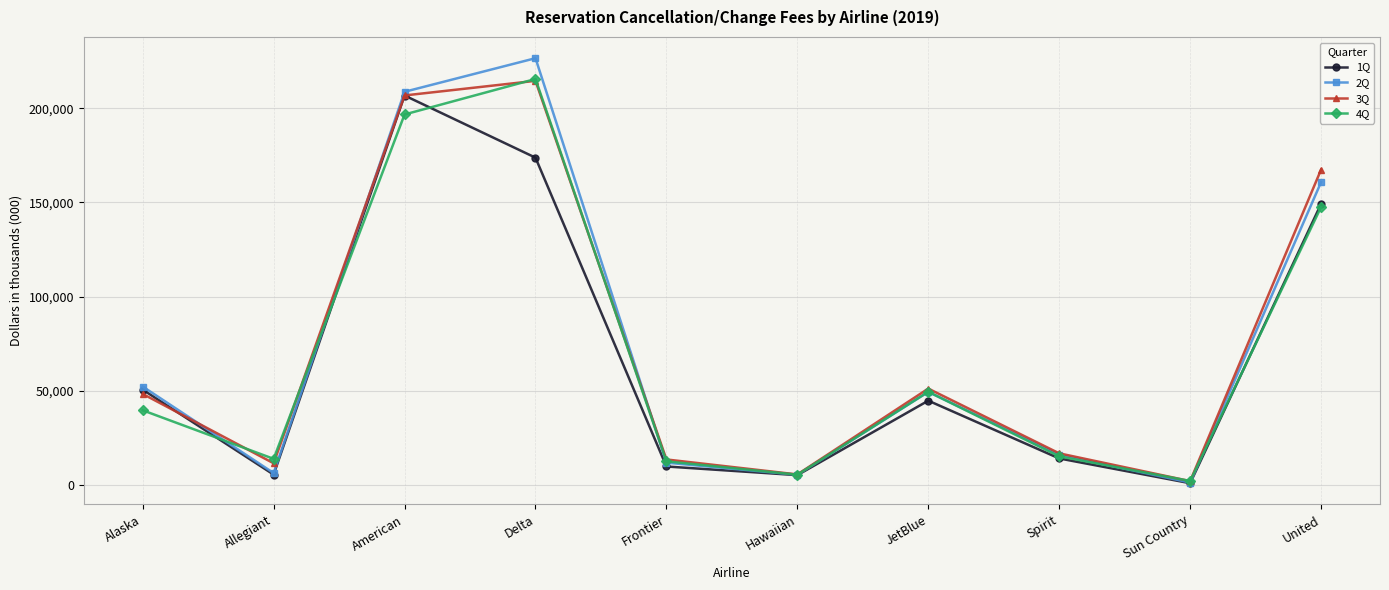

Which series changed the most between JetBlue and Sun Country?

3Q